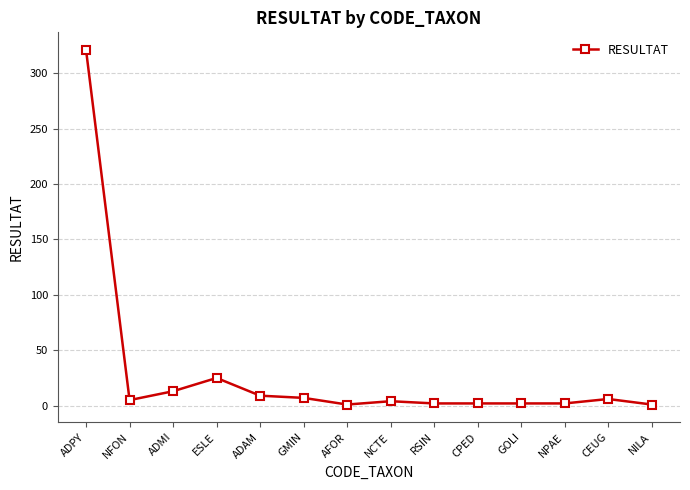

The value at GMIN is 7. True or false?

True